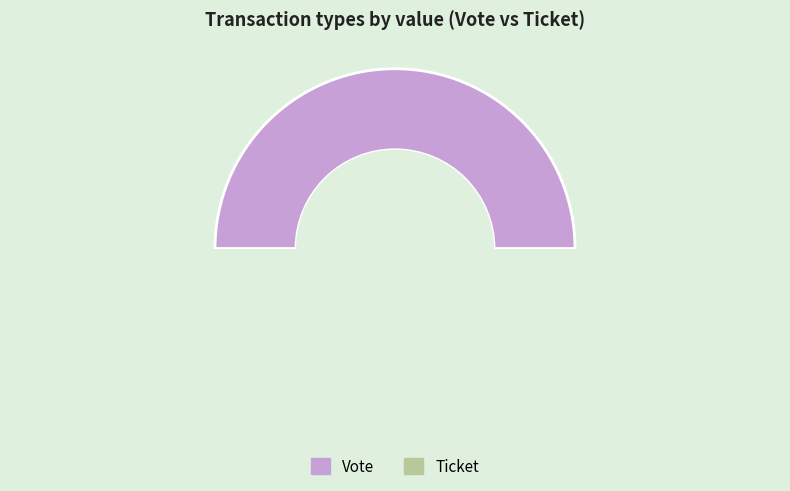

Is there any slice that represents more than half of the pie?

Yes